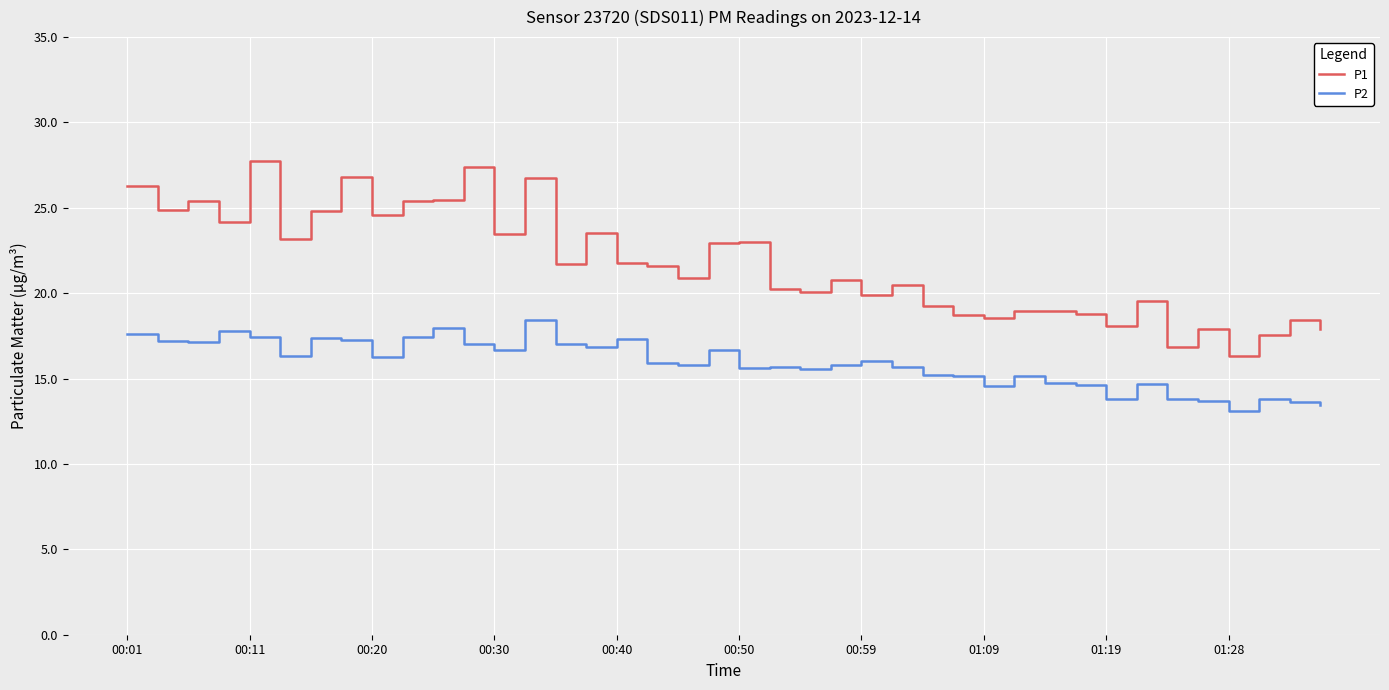

True or false: P2 and P1 cross at least once.

False